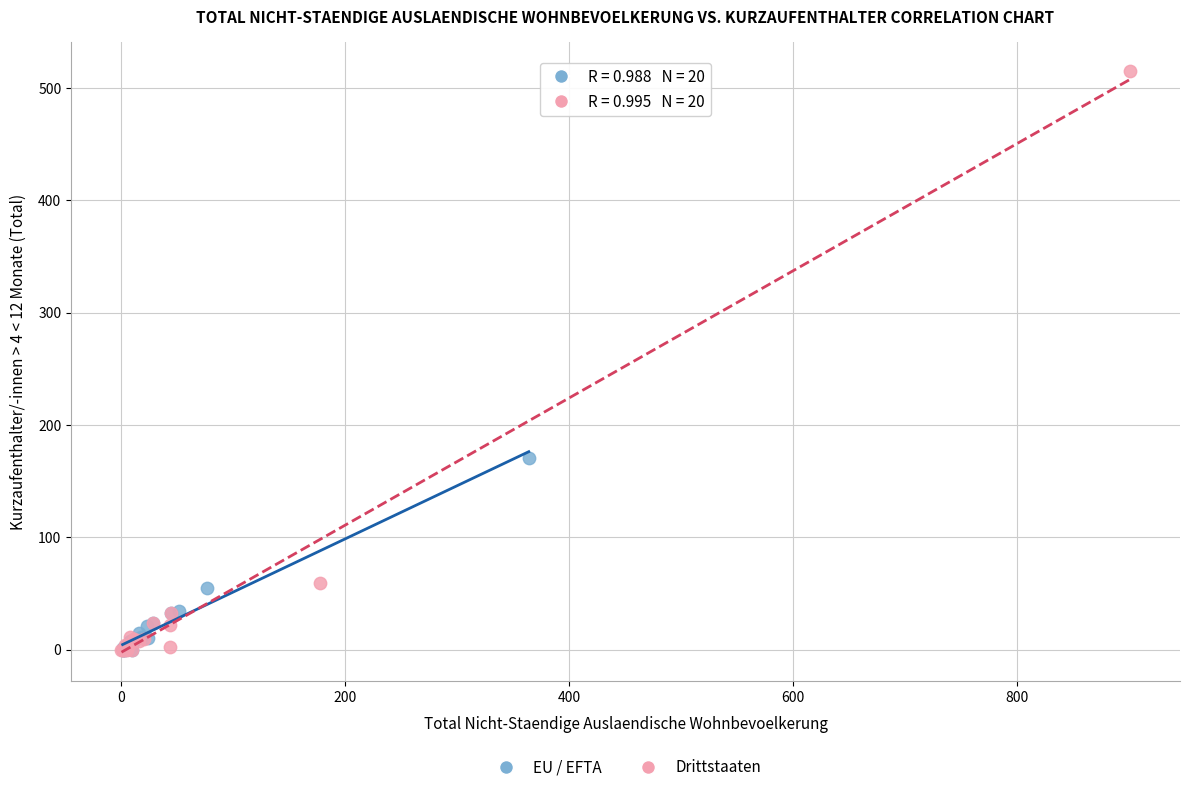

Which series contains the highest Y value?

Drittstaaten